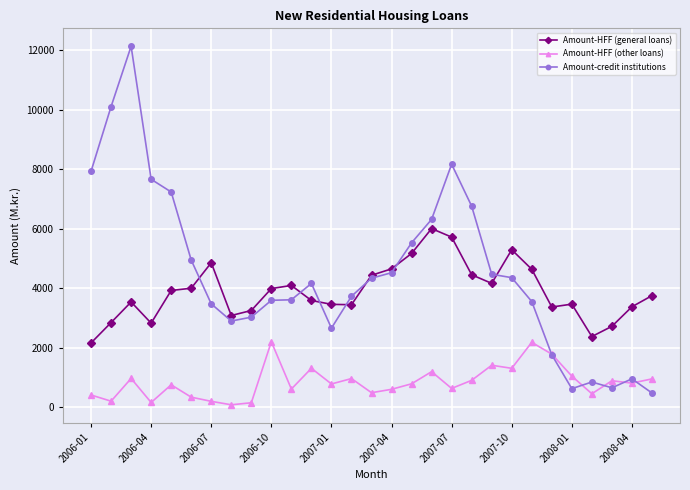

In Amount-HFF (other loans), how many points are higher than both neighbors (excluding endpoints)?

9